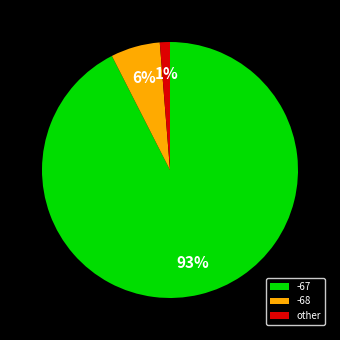

How many segments does this pie chart have?

3